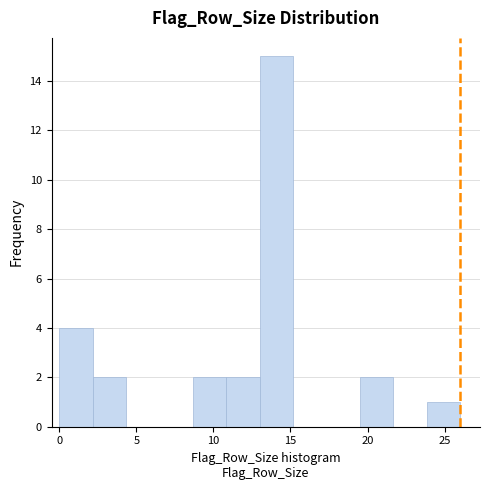

Reading left to right, list every bar in this chart as the range it spans on the x-axis followed by its height. Neither the bar edges nor the heights are printed on the chart, so give them approximately, as read against the axes.

0.0 to 2.0: 4
2.0 to 4.5: 2
4.5 to 6.5: 0
6.5 to 8.5: 0
8.5 to 11.0: 2
11.0 to 13.0: 2
13.0 to 15.0: 15
15.0 to 17.5: 0
17.5 to 19.5: 0
19.5 to 21.5: 2
21.5 to 24.0: 0
24.0 to 26.0: 1